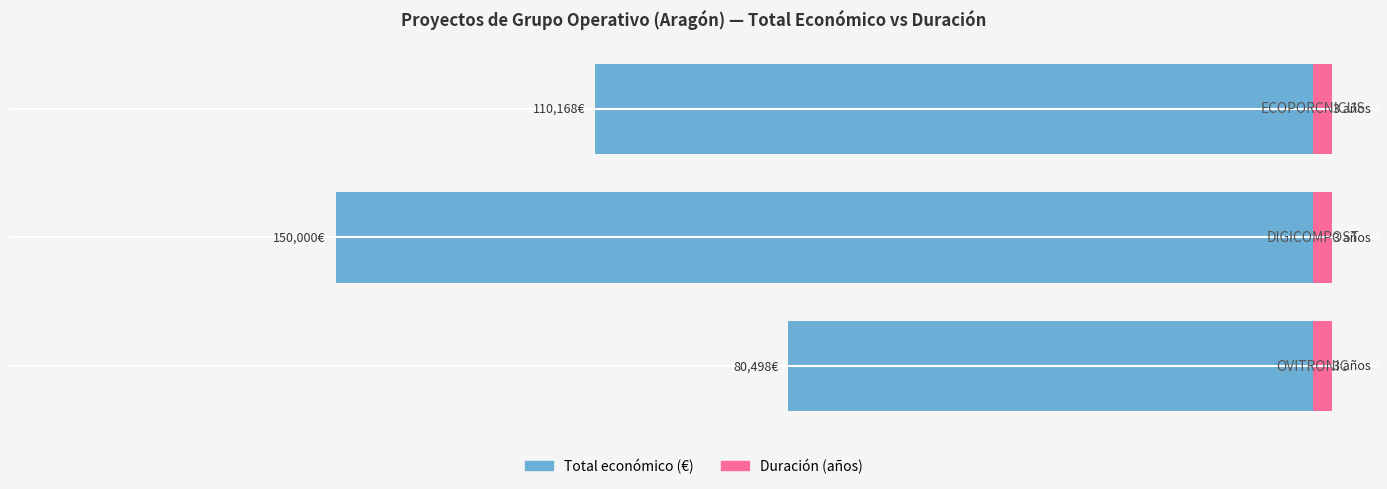

Does the chart contain any negative values?

Yes